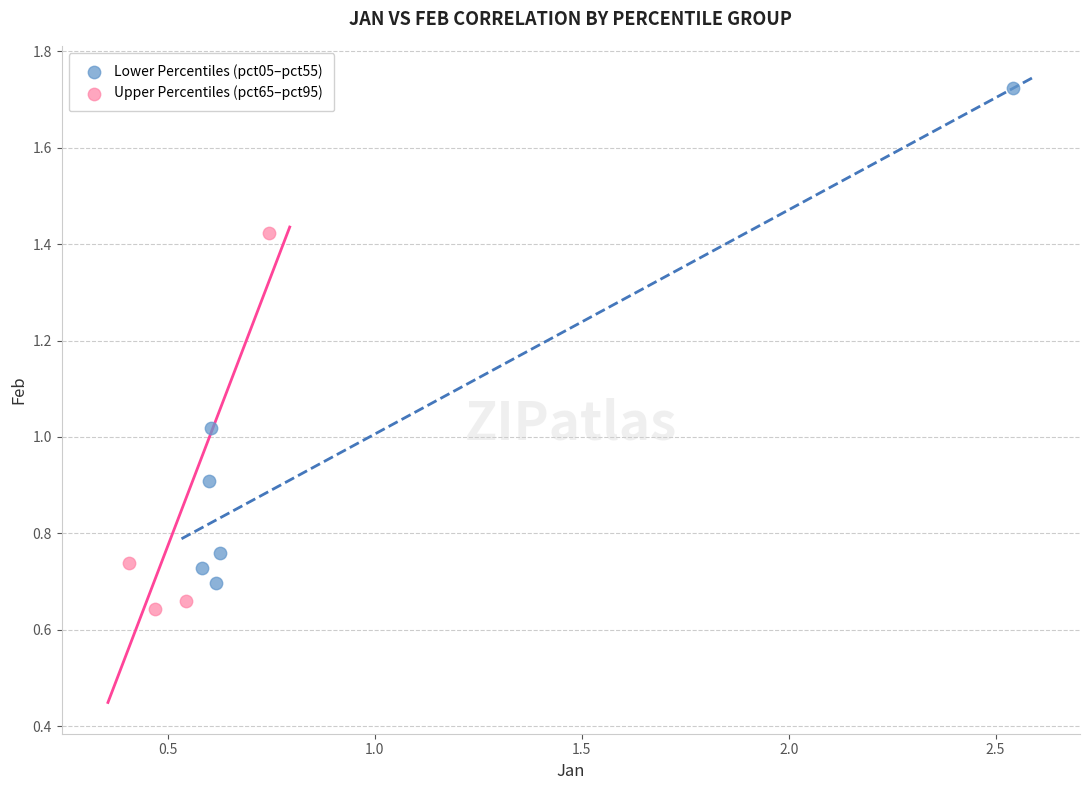

What are all the series names shown in the legend?

Lower Percentiles (pct05–pct55), Upper Percentiles (pct65–pct95)